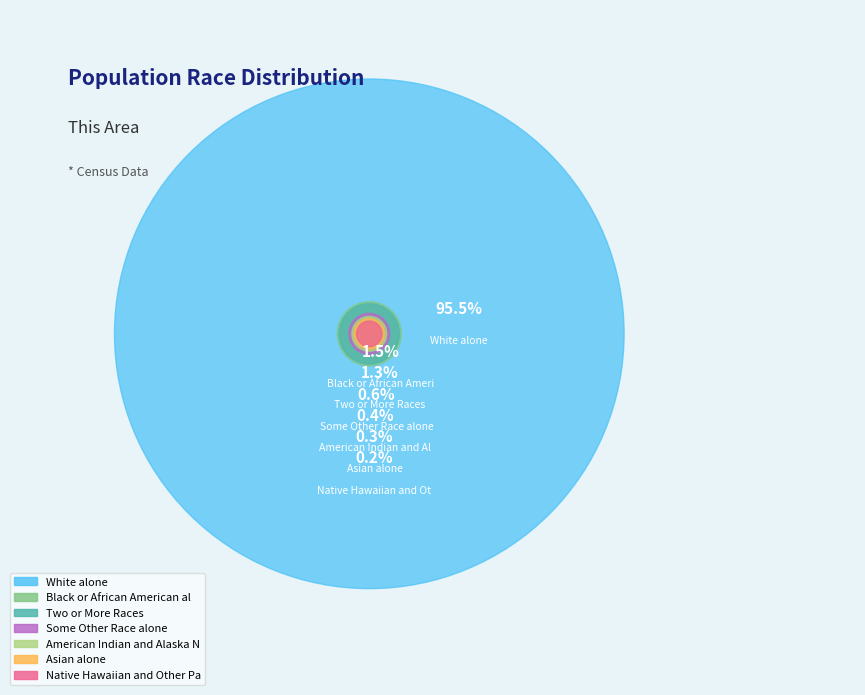

To the nearest percent, what is the average slice percentage?

14%